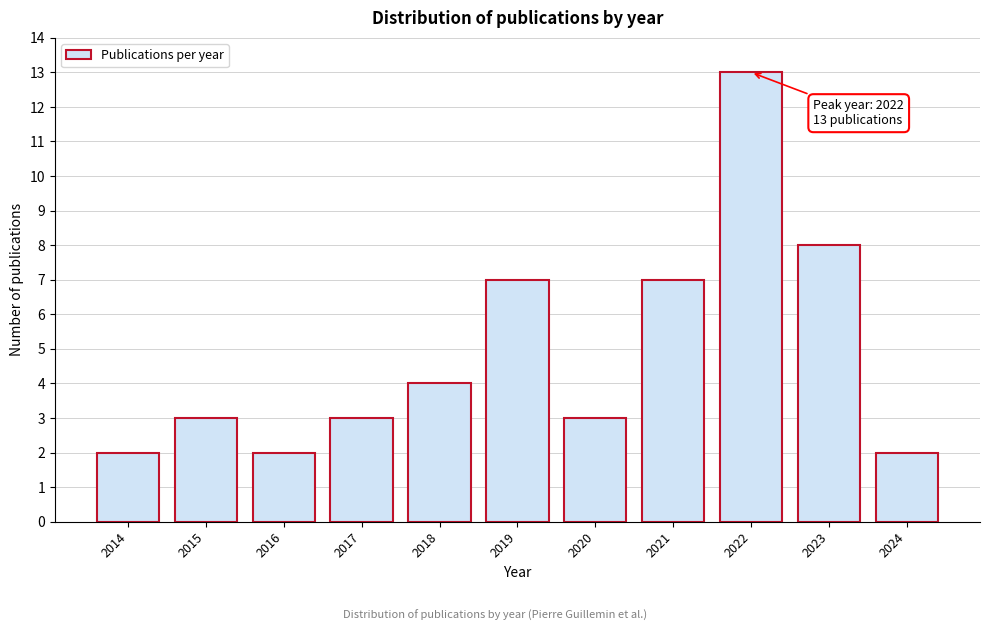

Reading left to right, transcribe all the data shown in this chart.

2014=2	2015=3	2016=2	2017=3	2018=4	2019=7	2020=3	2021=7	2022=13	2023=8	2024=2